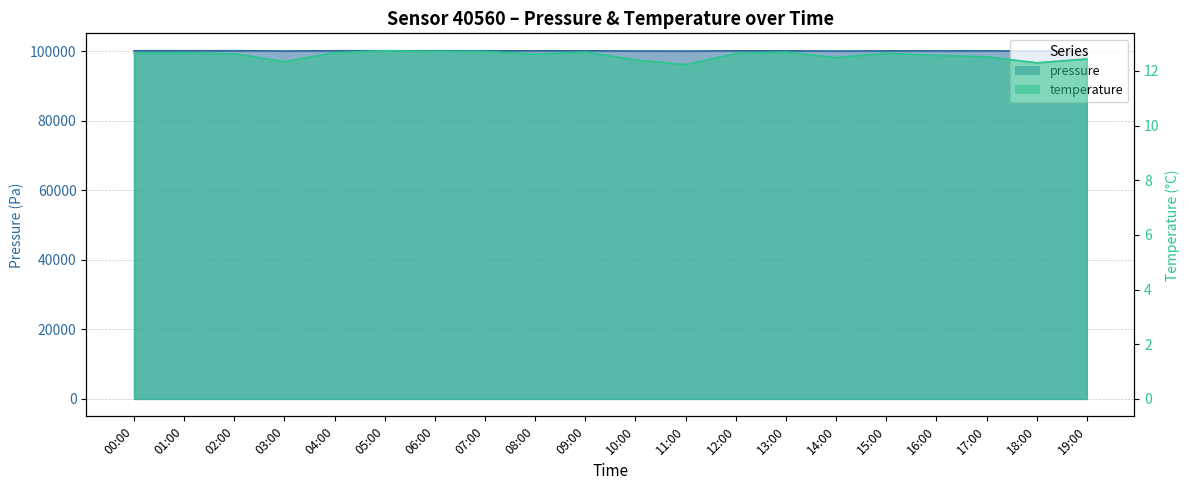

Reading left to right, list all the values displayed in this chart.

pressure: 100130.5	100132.3	100135.7	100068.8	100126.1	100127.2	100131.5	100114.8	100105.7	100117.4	100070.7	100042.0	100116.3	100108.5	100055.0	100096.9	100098.5	100097.5	100067.8	100107.0
temperature: 12.7	12.7	12.6	12.3	12.7	12.7	12.7	12.7	12.6	12.7	12.4	12.2	12.6	12.7	12.5	12.7	12.6	12.5	12.3	12.4